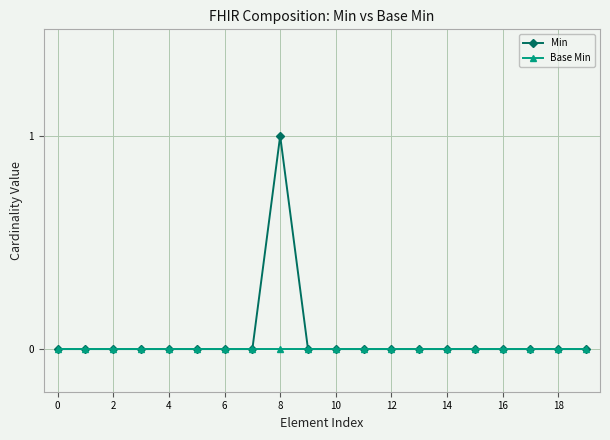

Which series has the largest range (max minus min)?

Min